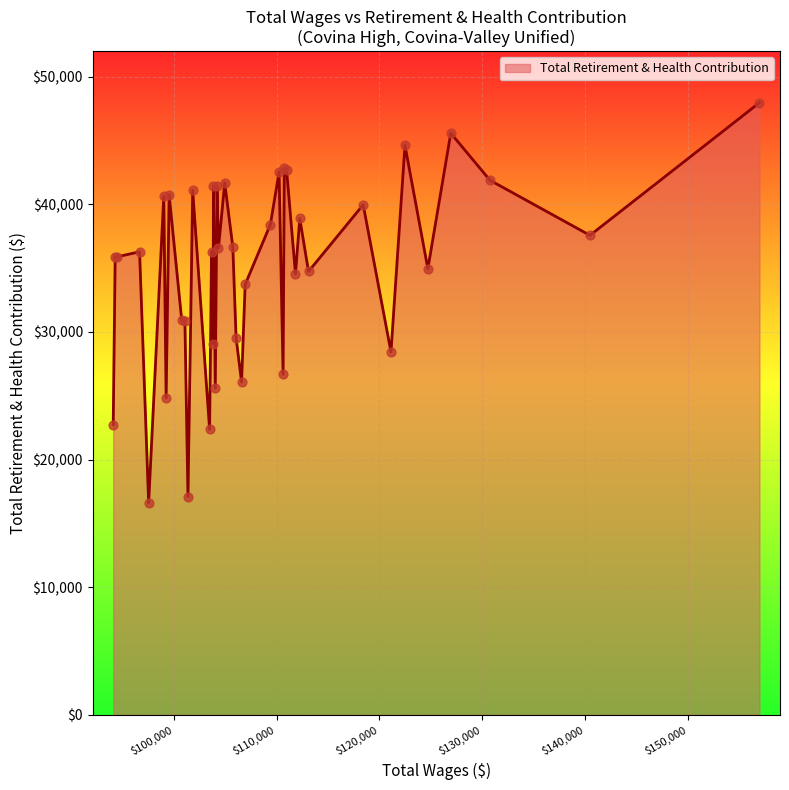

What is the difference between the maximum and minimum values?

31352